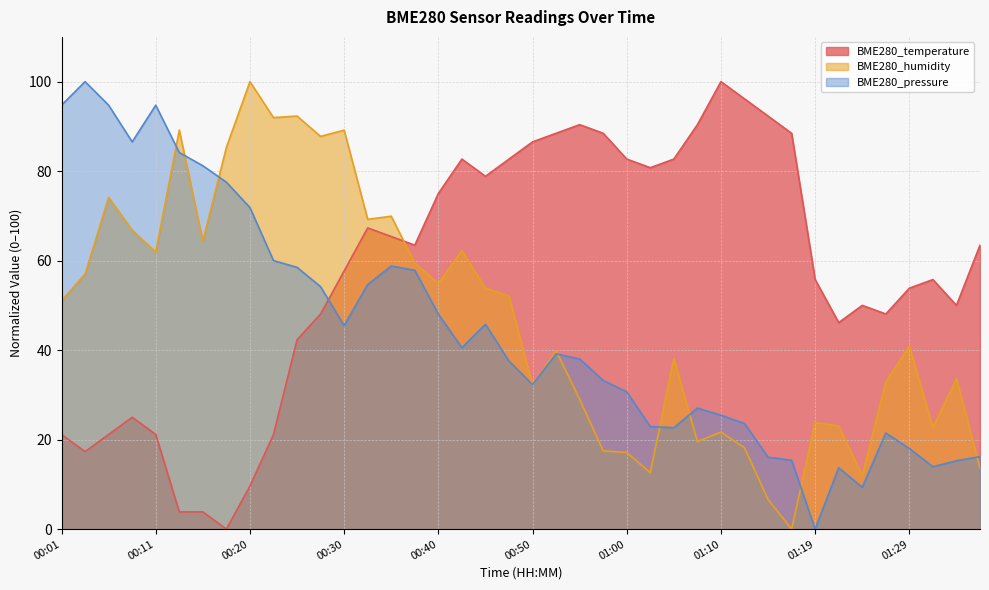

At which category does BME280_humidity reach its first local valley?

00:11